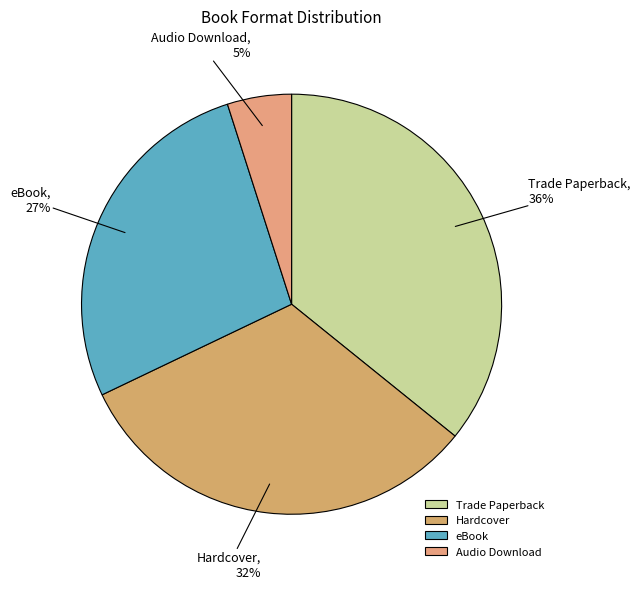

Is the sum of Audio Download and Hardcover greater than half?

No